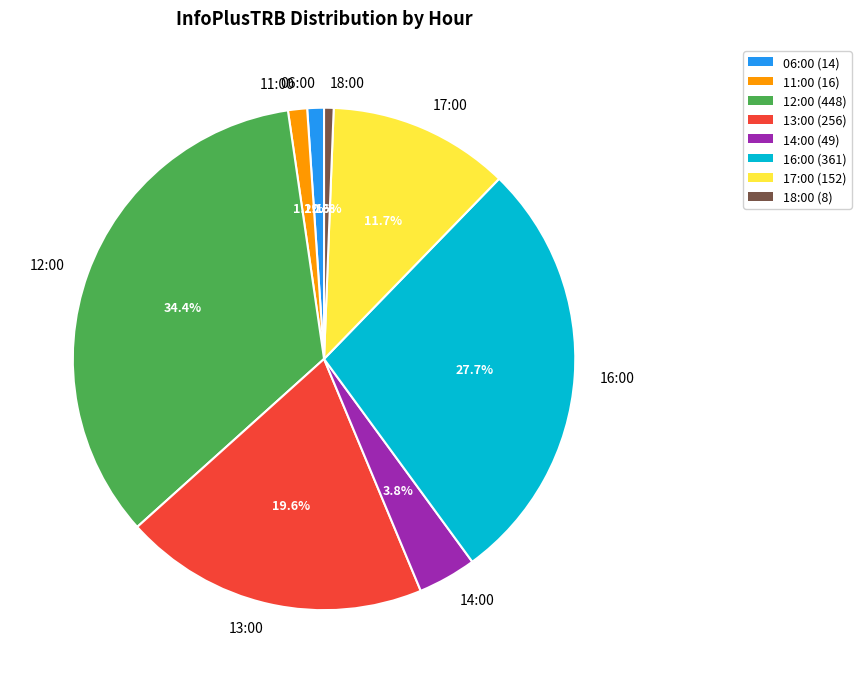

What is the ratio of the value at 11:00 to the value at 14:00?

0.3